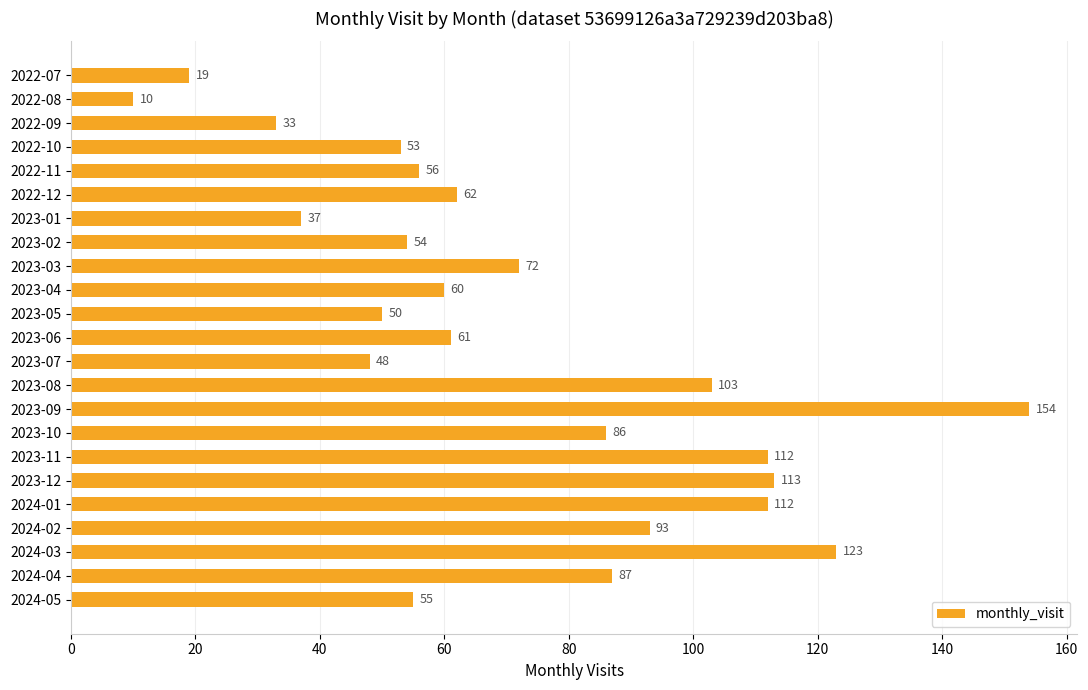

Is it true that the value at 2022-11 is 56?

True